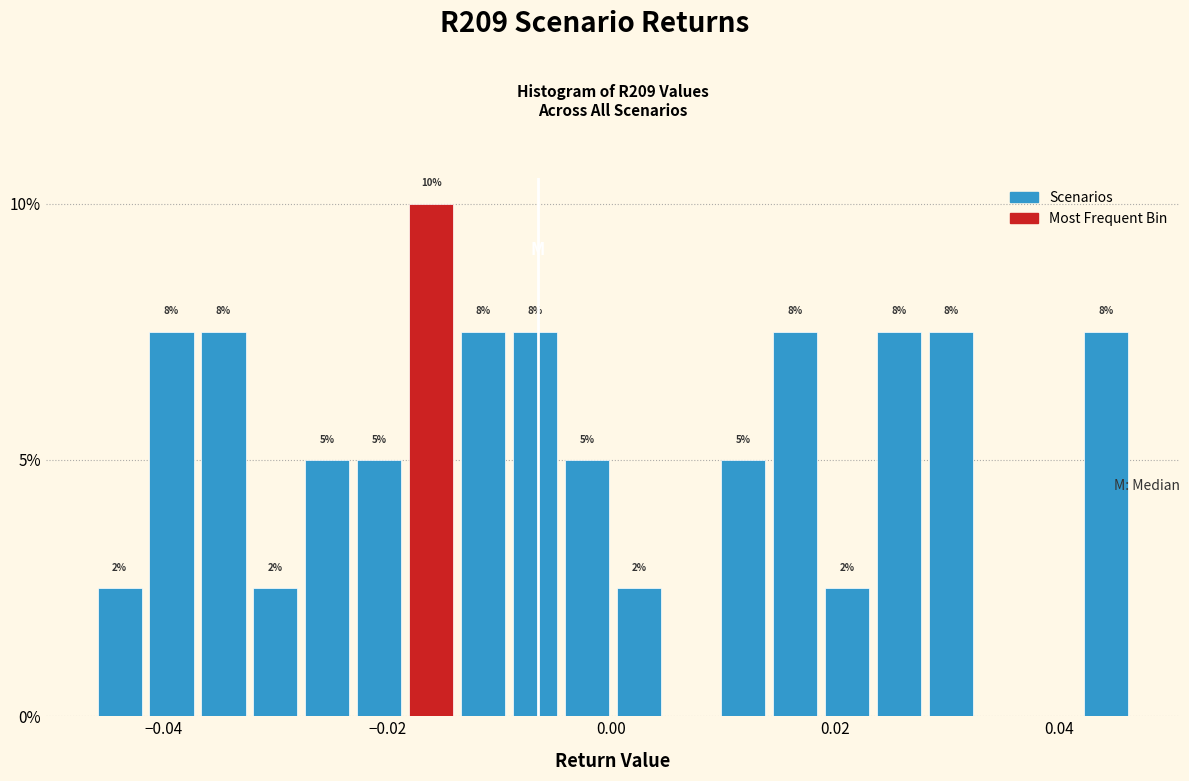

Around what value on the x-axis is the tallest bar? Give the approximate position of its centre, as read against the axis.

-0.016